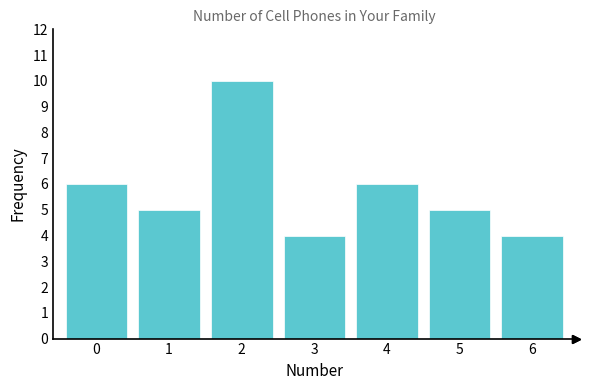

Which range on the x-axis has the tallest bar?

1.5 to 2.5